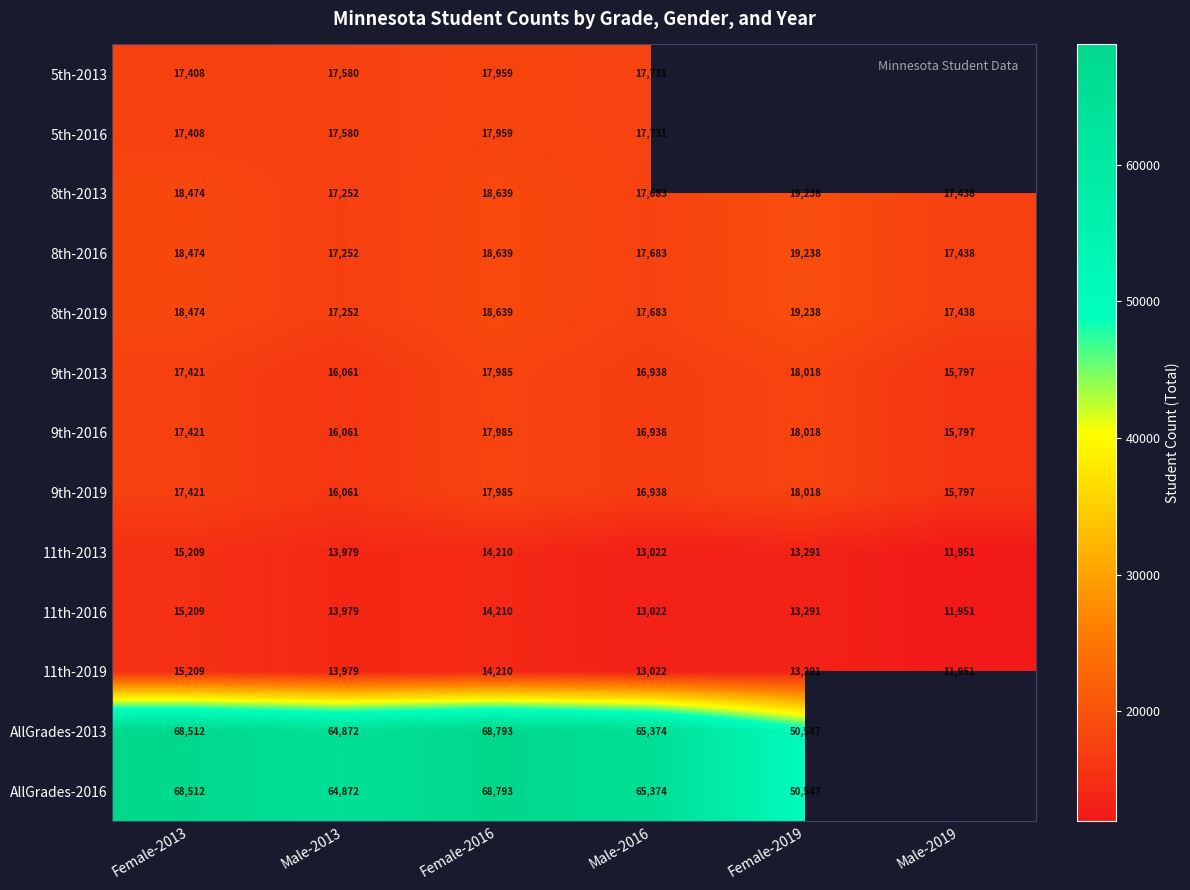

What is the spread (max minus min) of values at Female-2013?

53303